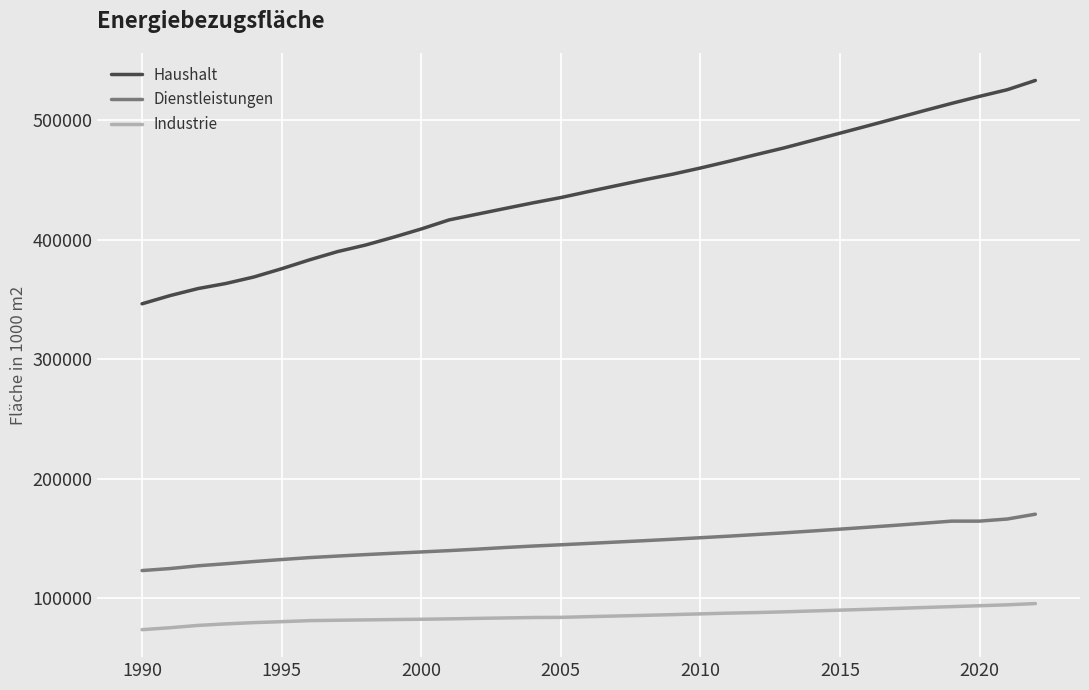

Rank the series by their maximum value, from lowest to highest.

Industrie, Dienstleistungen, Haushalt